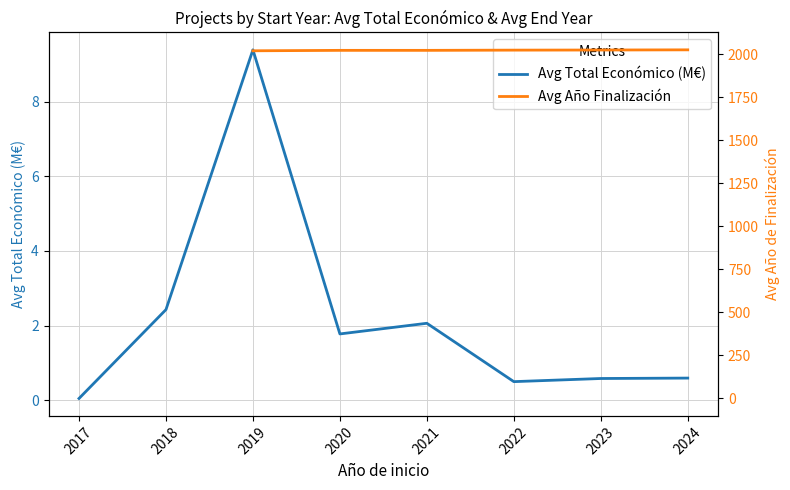

What is the difference between the Avg Total Económico (M€) values at 2024 and 2018?

1.8